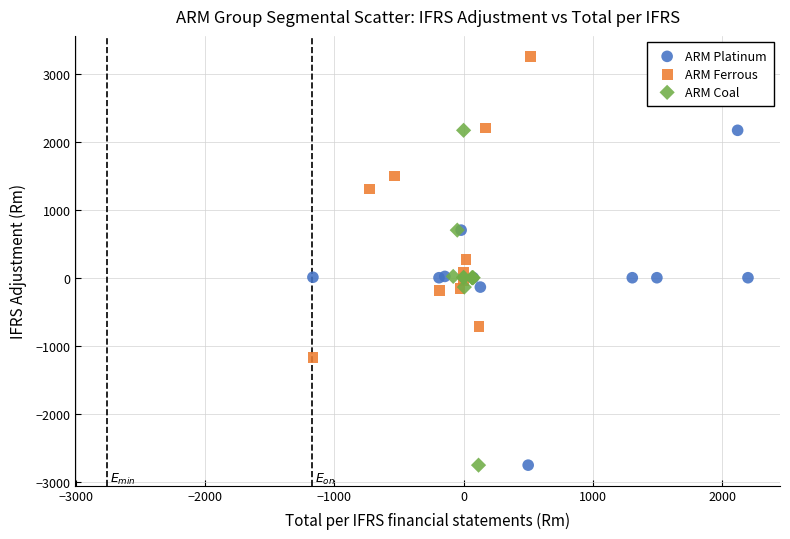

Which series contains the highest Y value?

ARM Ferrous